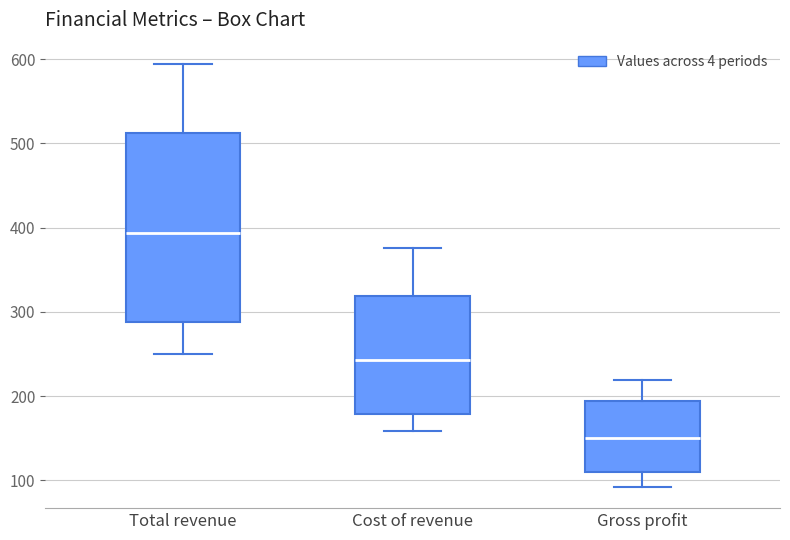

Where is the lower edge of the box for Cost of revenue on the y-axis? The values are not printed on the chart, so give them approximately, as read against the axis.

180